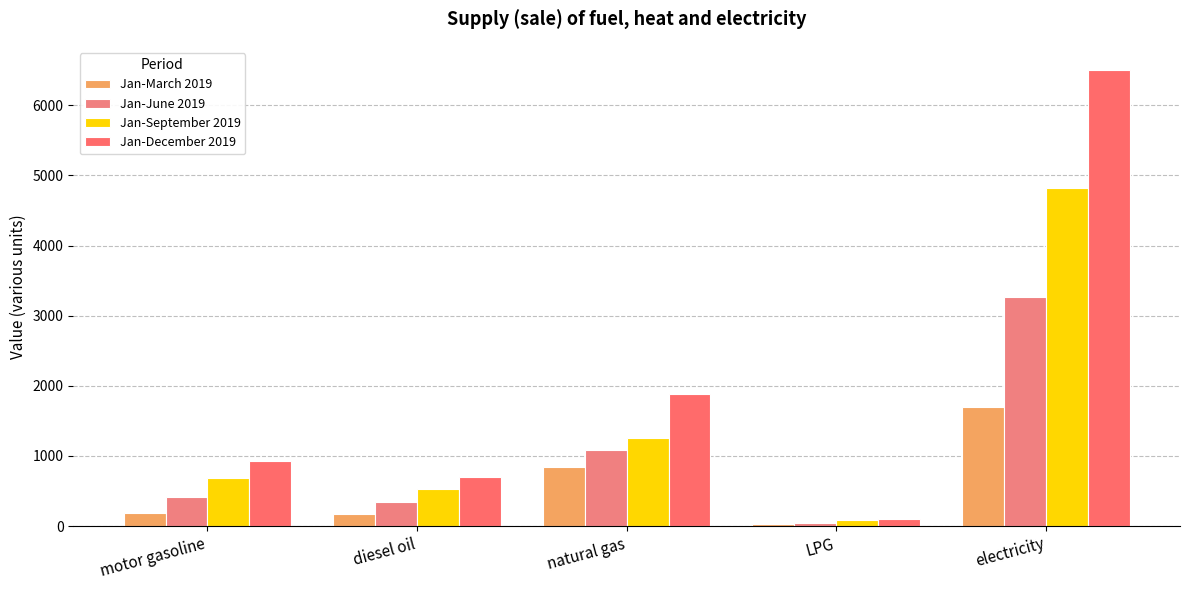

List the series in order of their peak value, highest first.

Jan-December 2019, Jan-September 2019, Jan-June 2019, Jan-March 2019